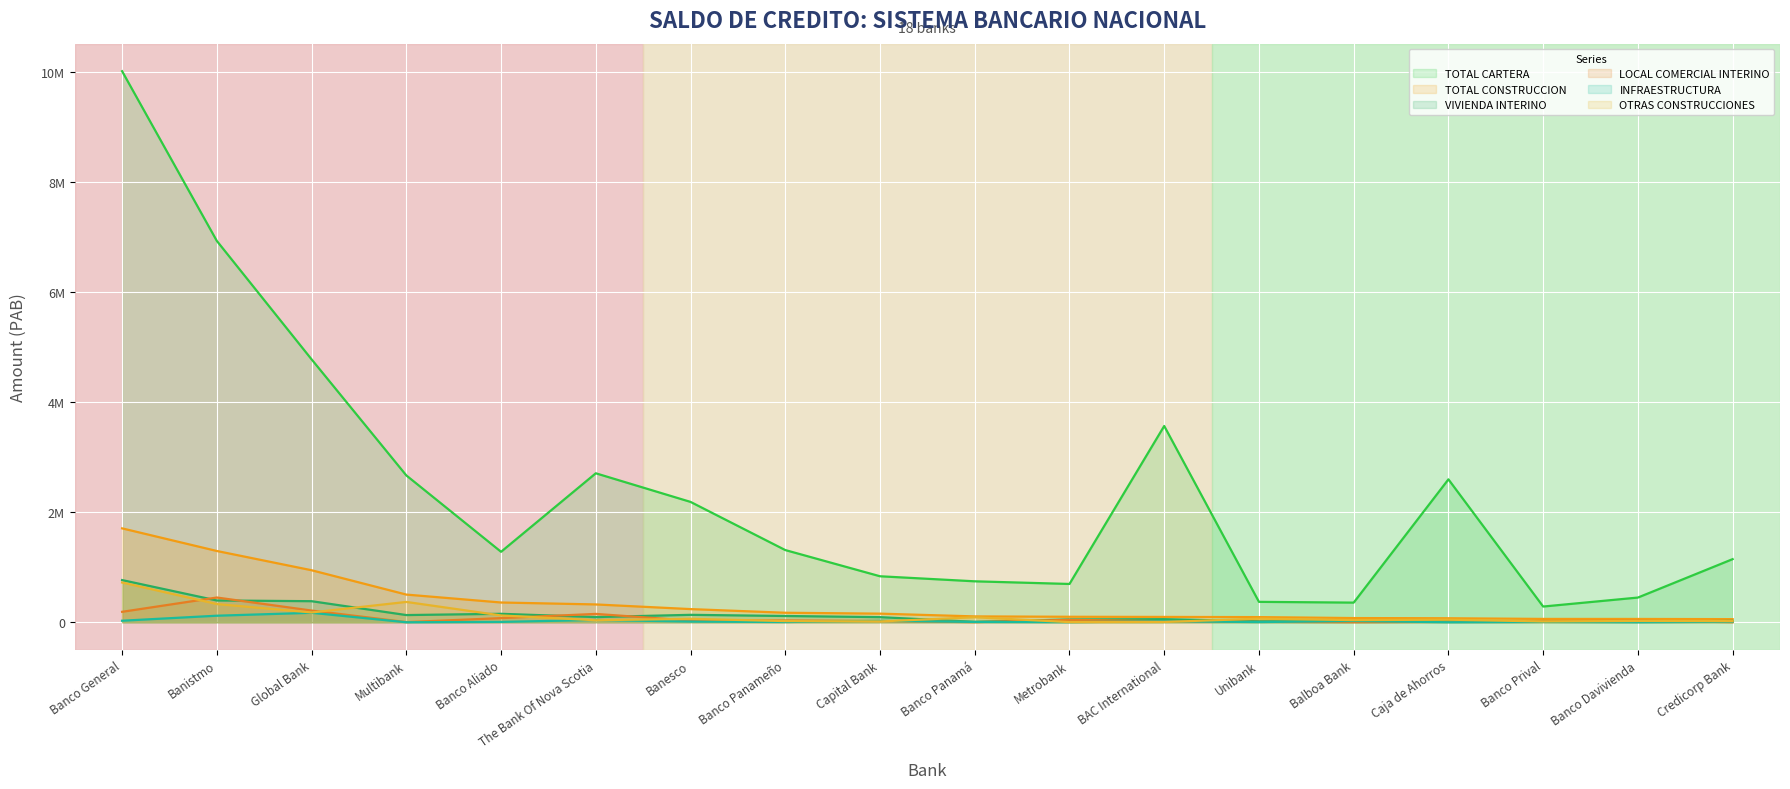

True or false: TOTAL CONSTRUCCION and OTRAS CONSTRUCCIONES intersect in this chart.

False